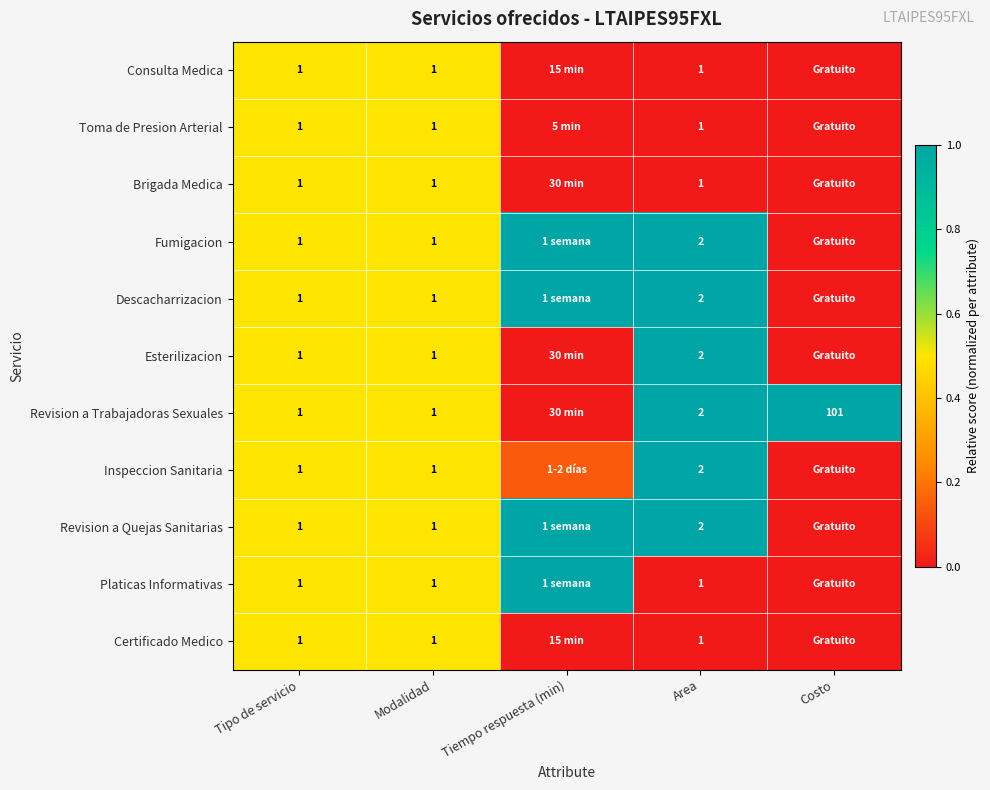

At how many categories does at least one series exceed 0?

5